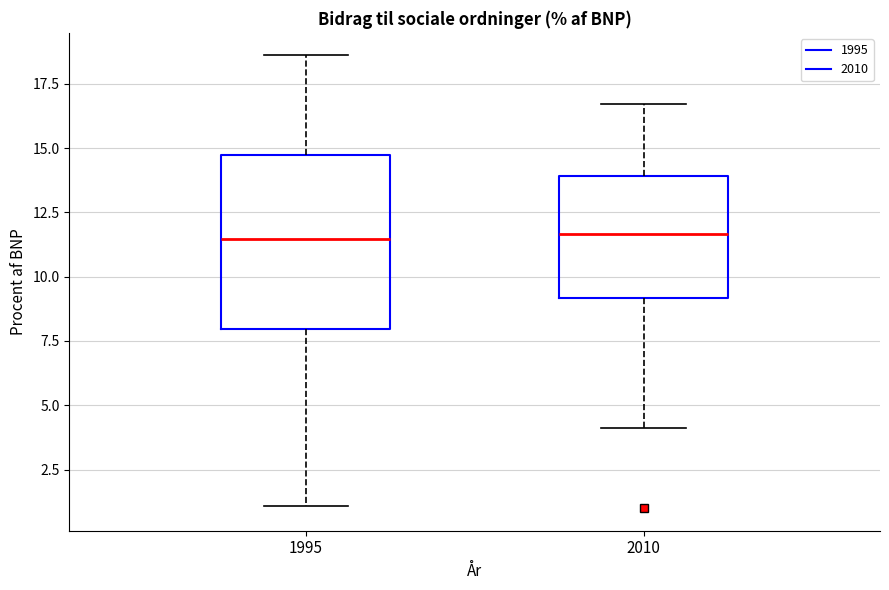

Comparing the boxes themselves (not the whiskers), which one is the tallest?

1995